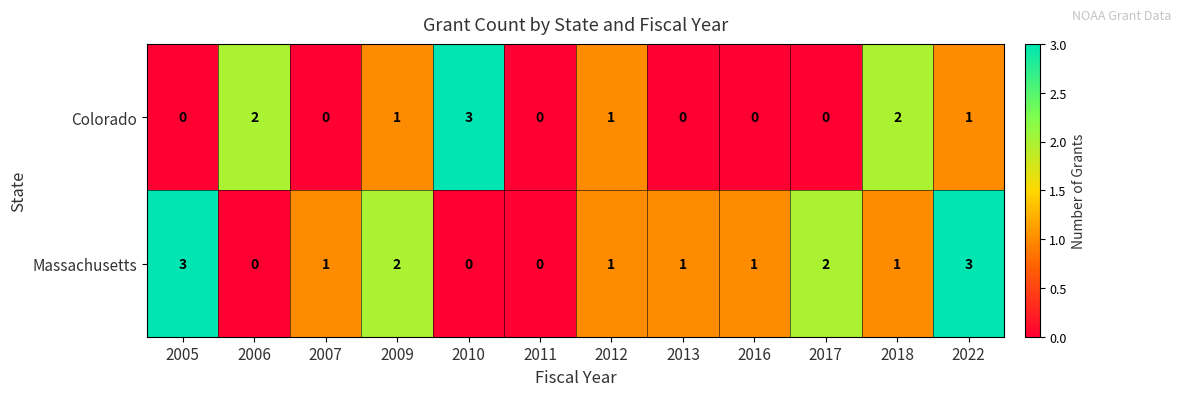

Reading left to right, transcribe all the data shown in this chart.

Colorado: 0	2	0	1	3	0	1	0	0	0	2	1
Massachusetts: 3	0	1	2	0	0	1	1	1	2	1	3